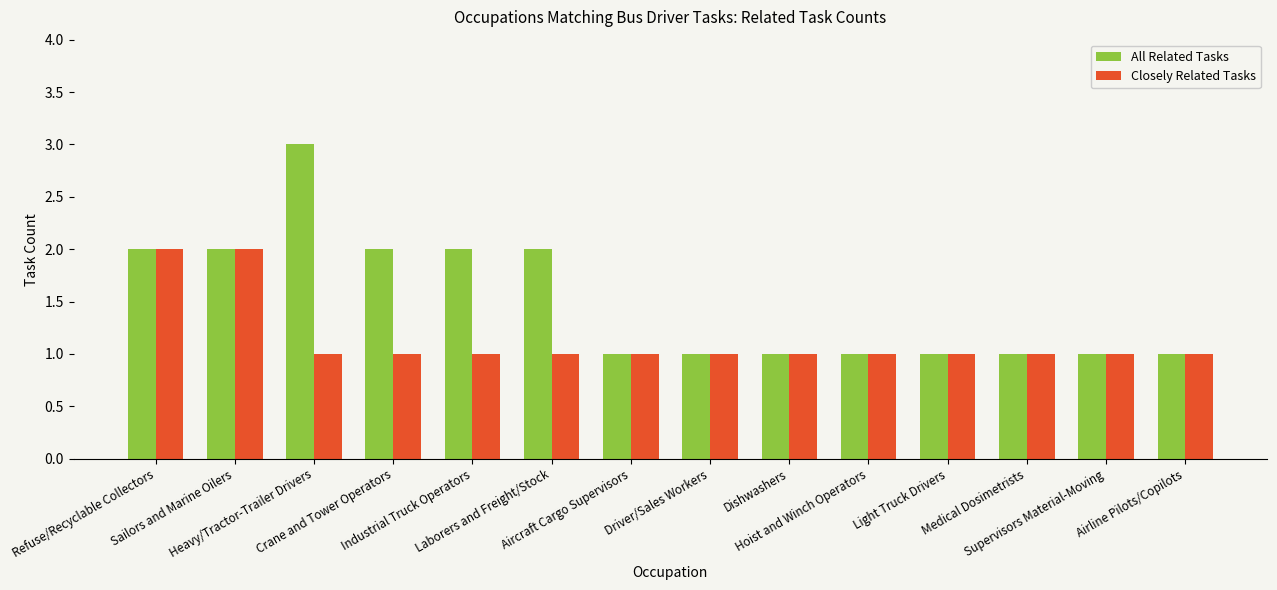

Which series has the largest total across all categories?

All Related Tasks